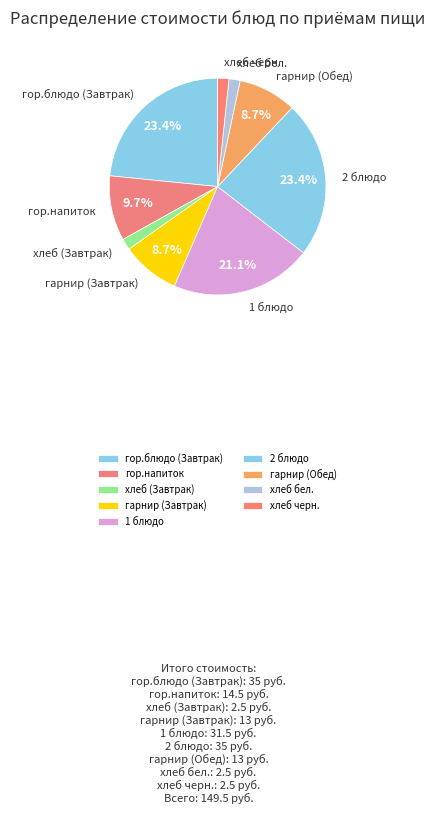

To the nearest percent, what is the combined percentage of гор.напиток and гор.блюдо (Завтрак)?

33%